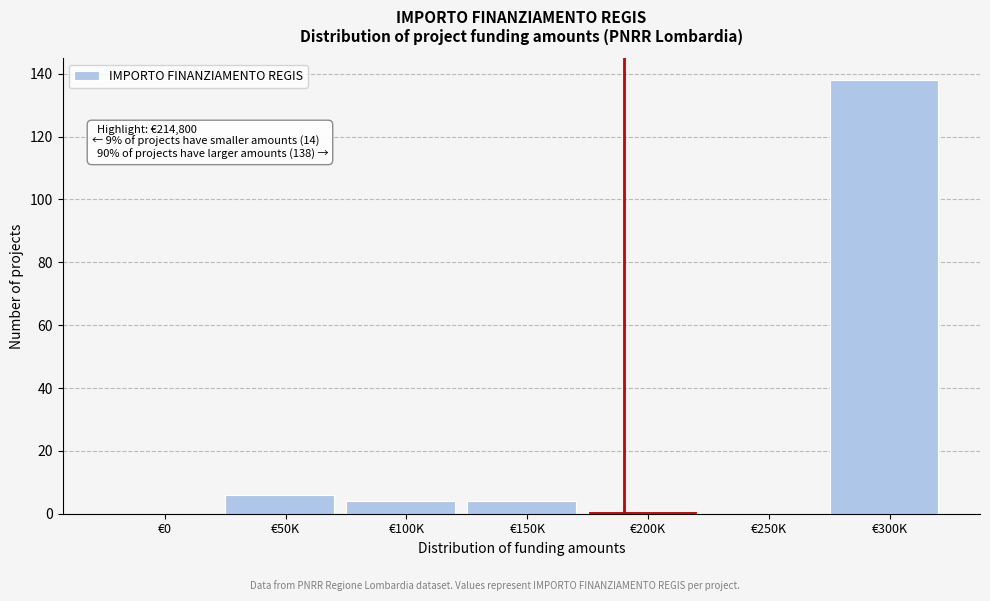

Reading right to left, list all the values displayed in this chart.

€300K=138	€250K=0	€200K=1	€150K=4	€100K=4	€50K=6	€0=0